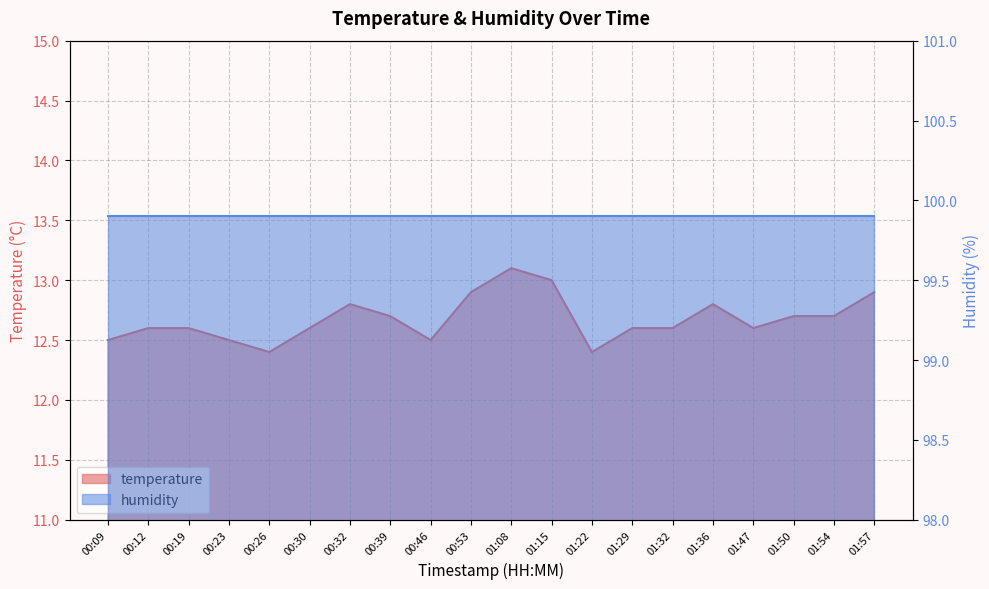

What is the label of the 8th point from the right?

01:22